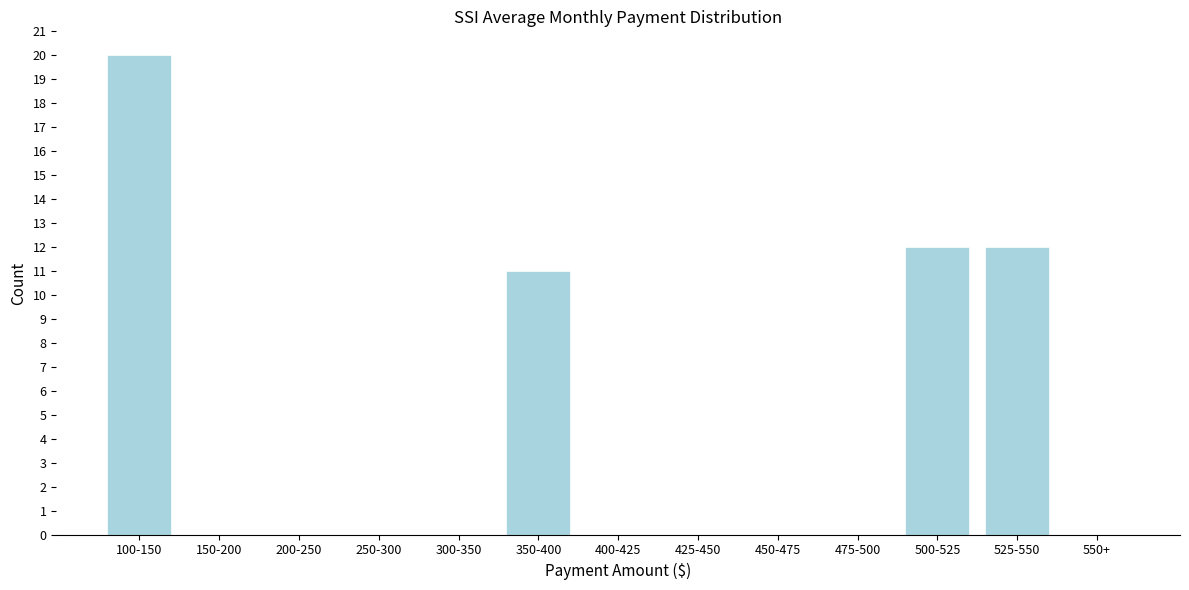

Reading right to left, transcribe all the data shown in this chart.

550+=0	525-550=12	500-525=12	475-500=0	450-475=0	425-450=0	400-425=0	350-400=11	300-350=0	250-300=0	200-250=0	150-200=0	100-150=20